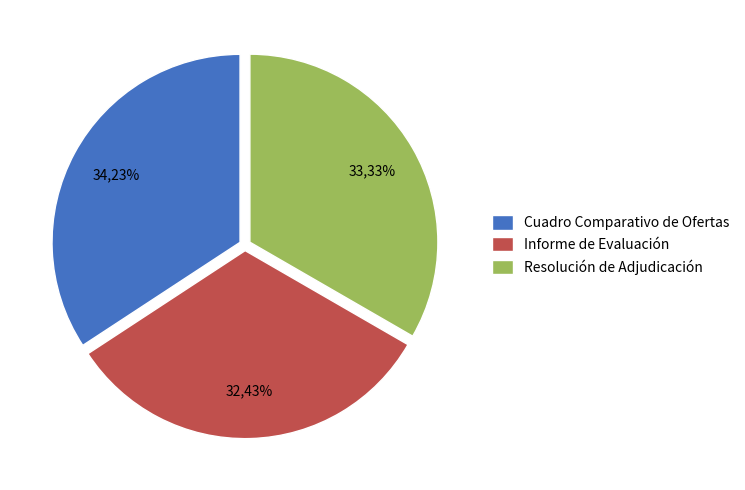

Approximately how many times larger is the value at Resolución de Adjudicación compared to Informe de Evaluación?

1.0